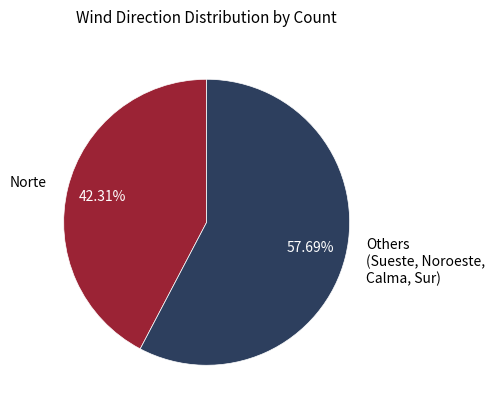

Which slice is the largest?

Others (Sueste, Noroeste, Calma, Sur)